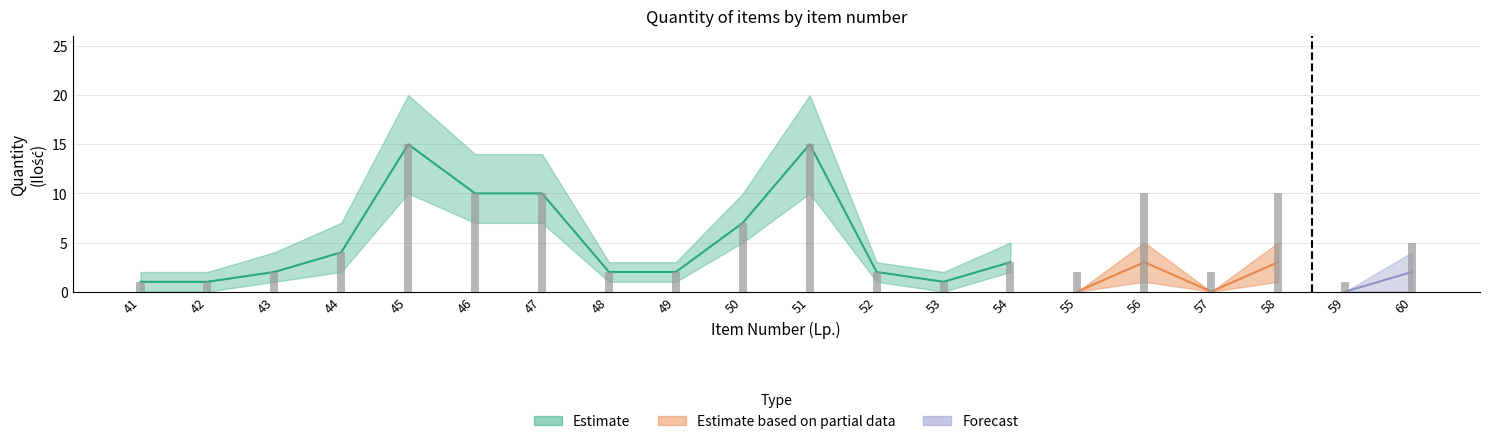

How many groups of bars are there?

20